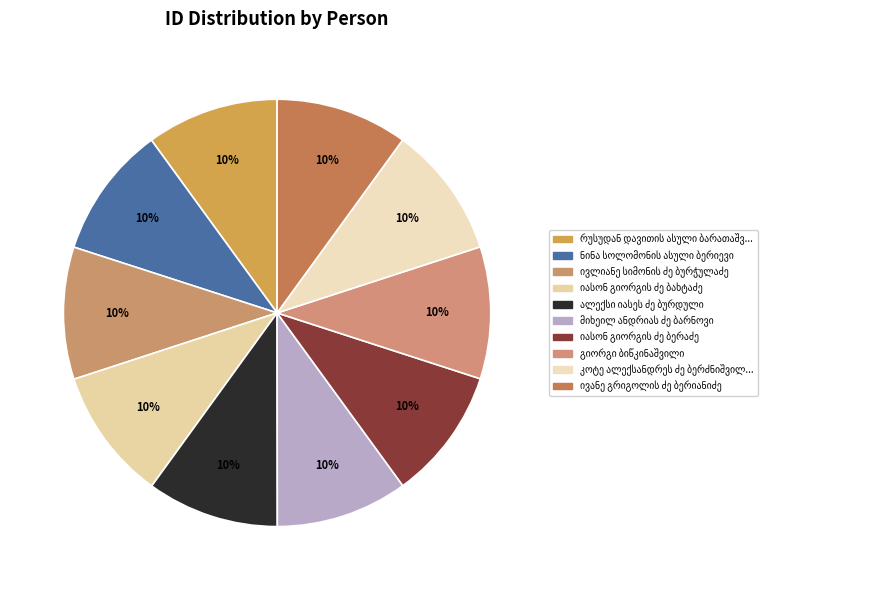

How many slices are in this pie chart?

10